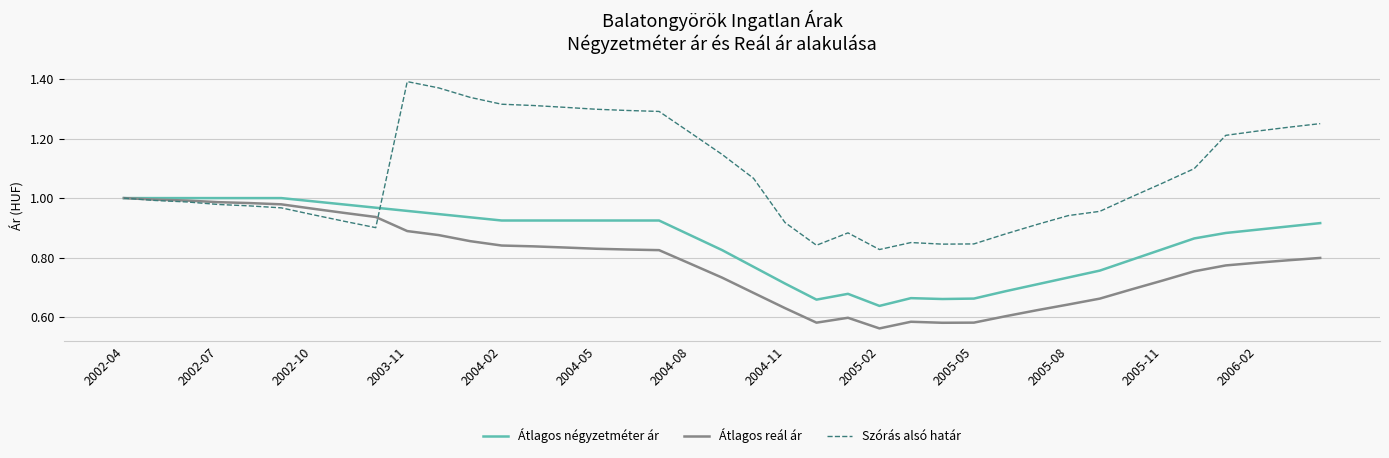

List the series in order of their overall mean, lowest first.

Átlagos reál ár, Átlagos négyzetméter ár, Szórás alsó határ